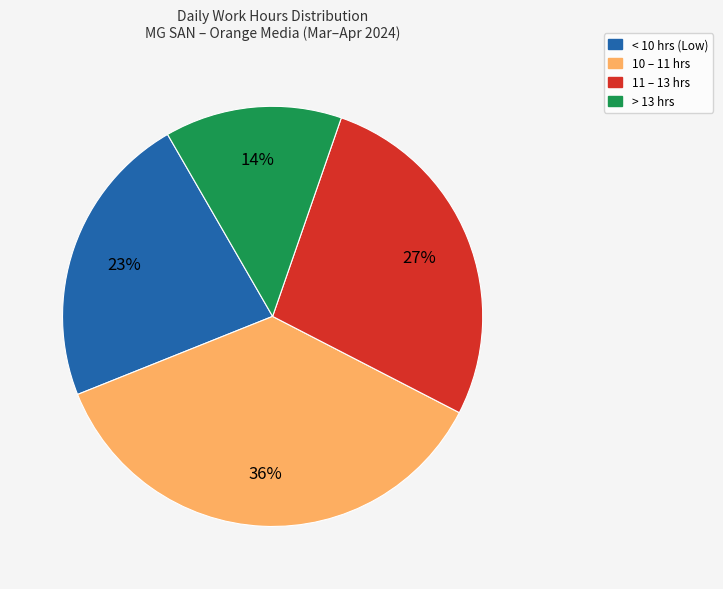

To the nearest percent, what is the average slice percentage?

25%